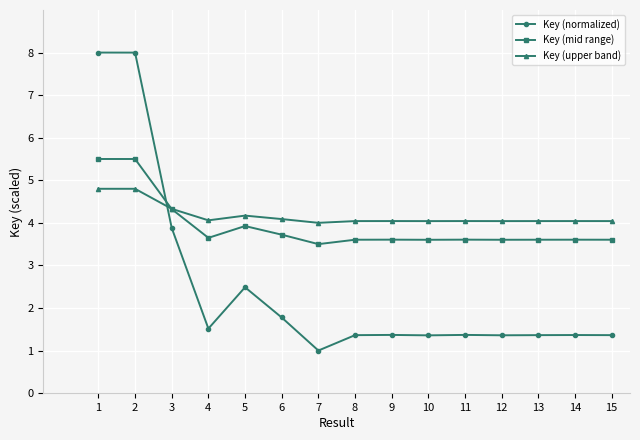

How many intersections are there between Key (upper band) and Key (normalized)?

1